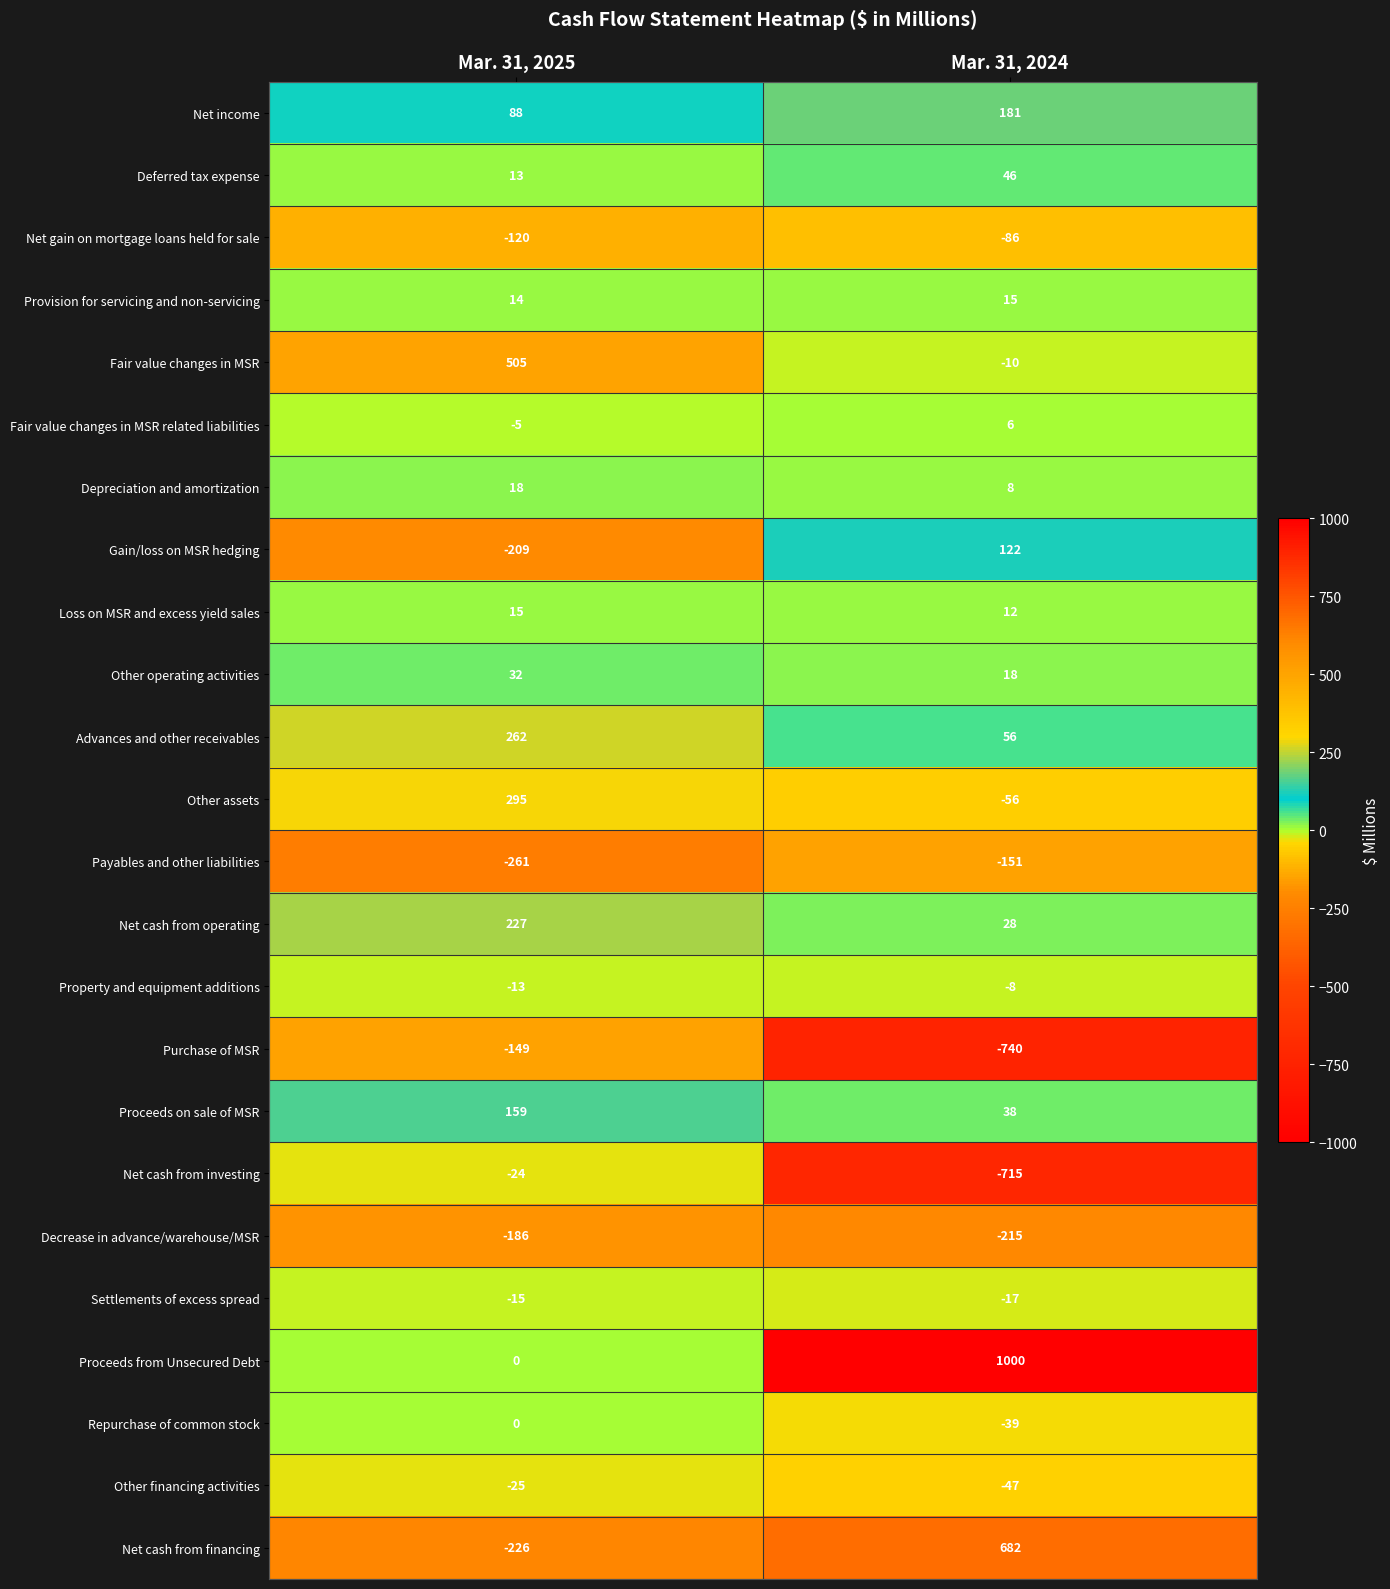

At how many categories does at least one series exceed 35?

2